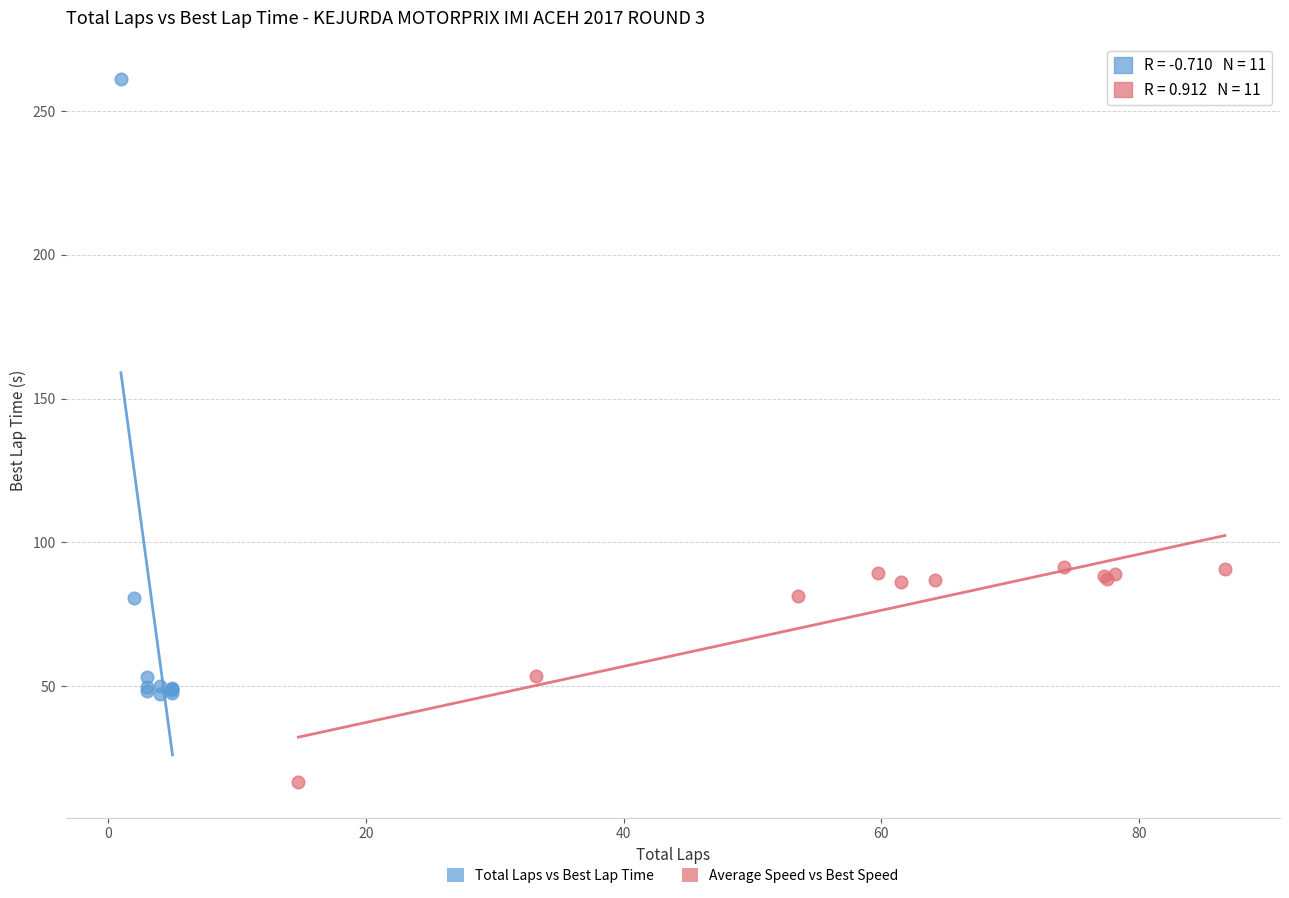

Which series contains the lowest Y value?

Average Speed vs Best Speed